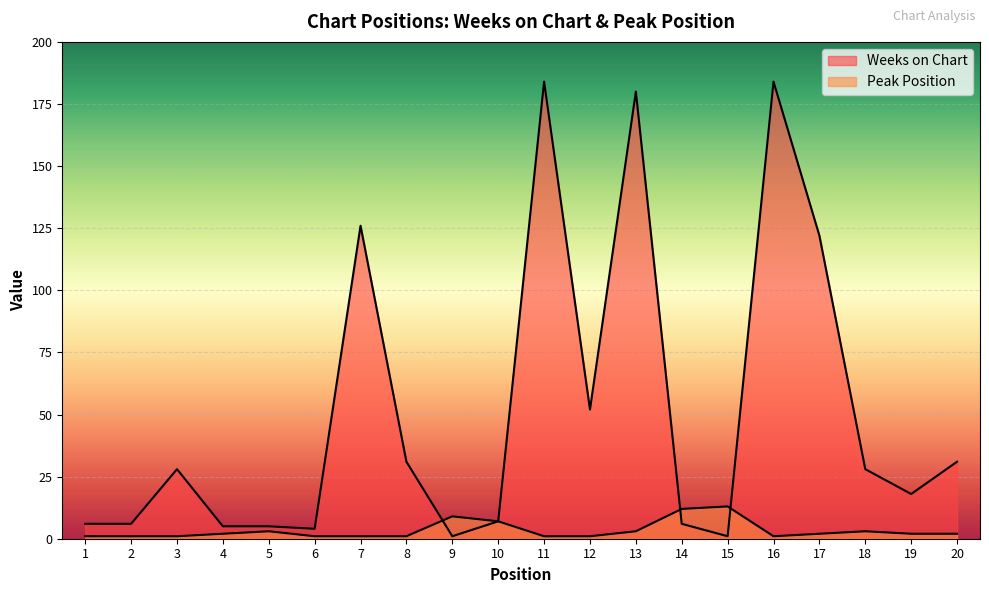

Is the value of Weeks on Chart at 13 greater than the value of Peak Position at 7?

Yes